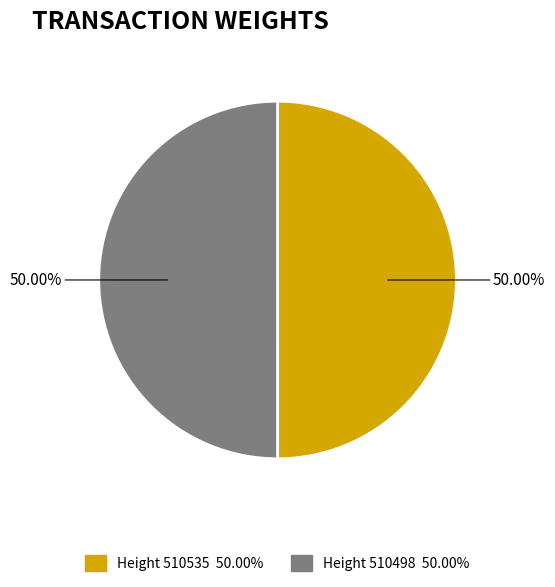

Count the number of slices in the pie.

2